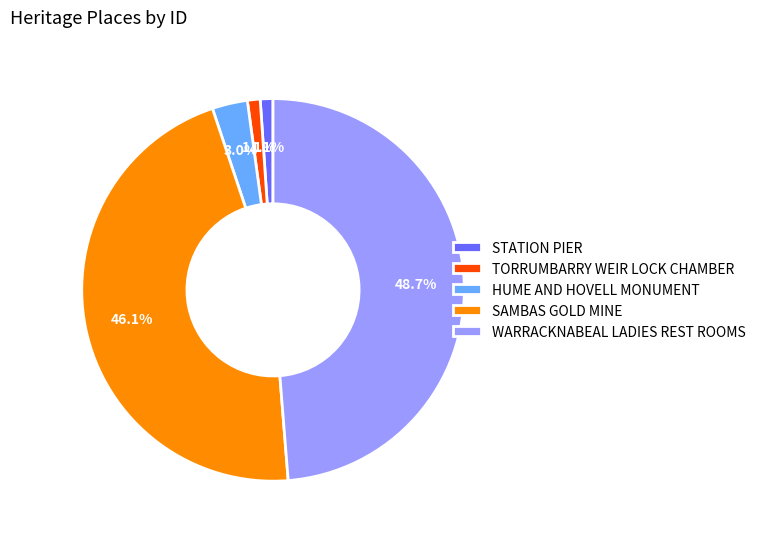

Combined, what portion of the pie is SAMBAS GOLD MINE and TORRUMBARRY WEIR LOCK CHAMBER?

47.2%